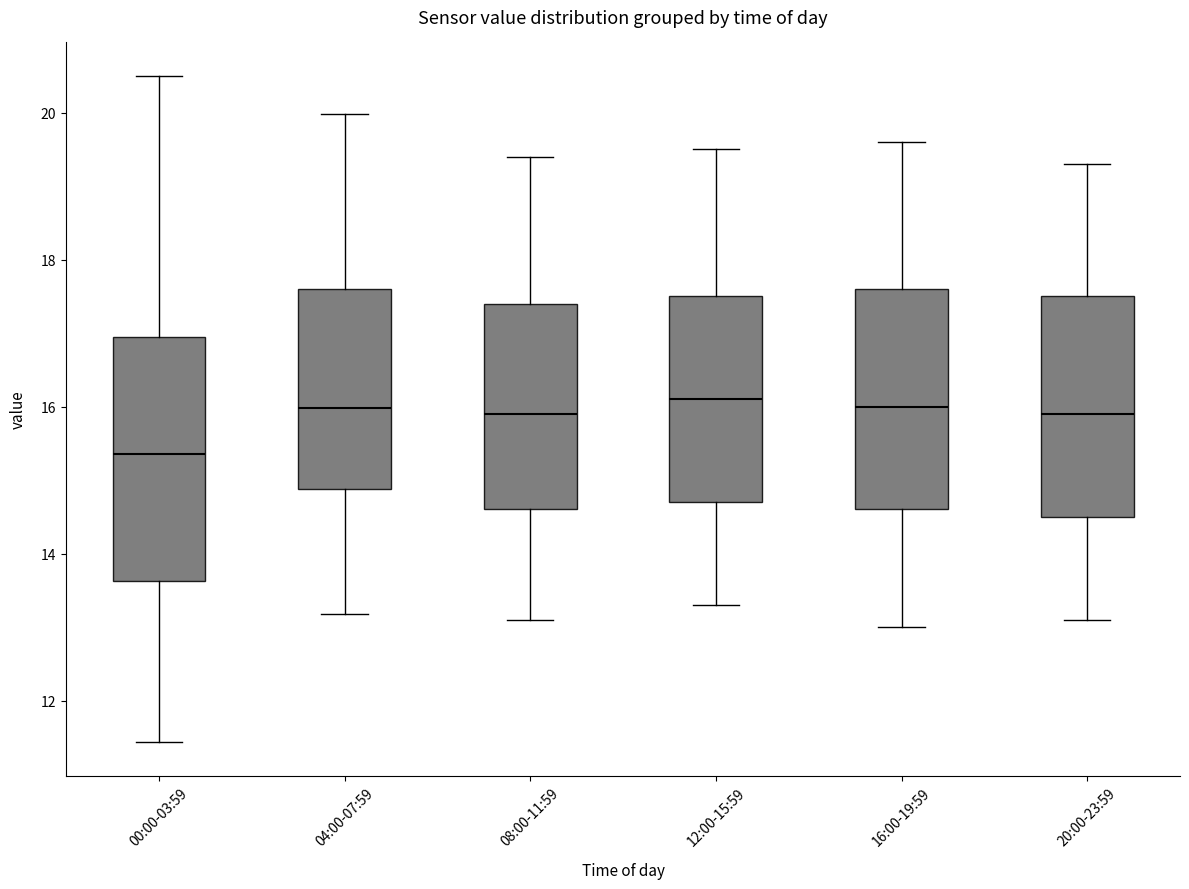

Where is the upper edge of the box for 00:00-03:59 on the y-axis? The values are not printed on the chart, so give them approximately, as read against the axis.

17.0